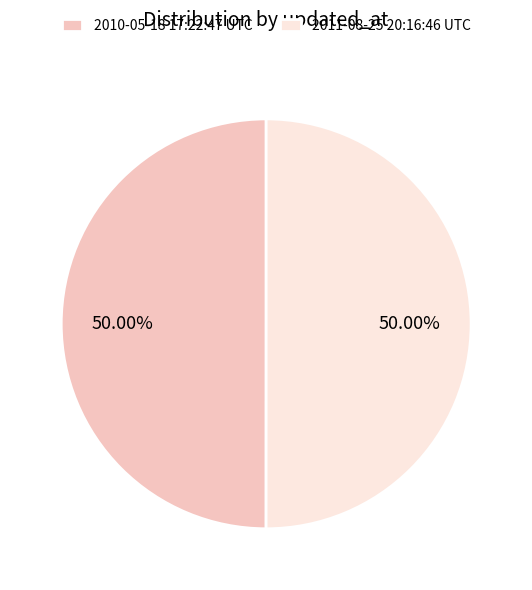

Approximately how many times larger is the value at 2010-05-18 17:22:47 UTC compared to 2011-08-25 20:16:46 UTC?

1.0